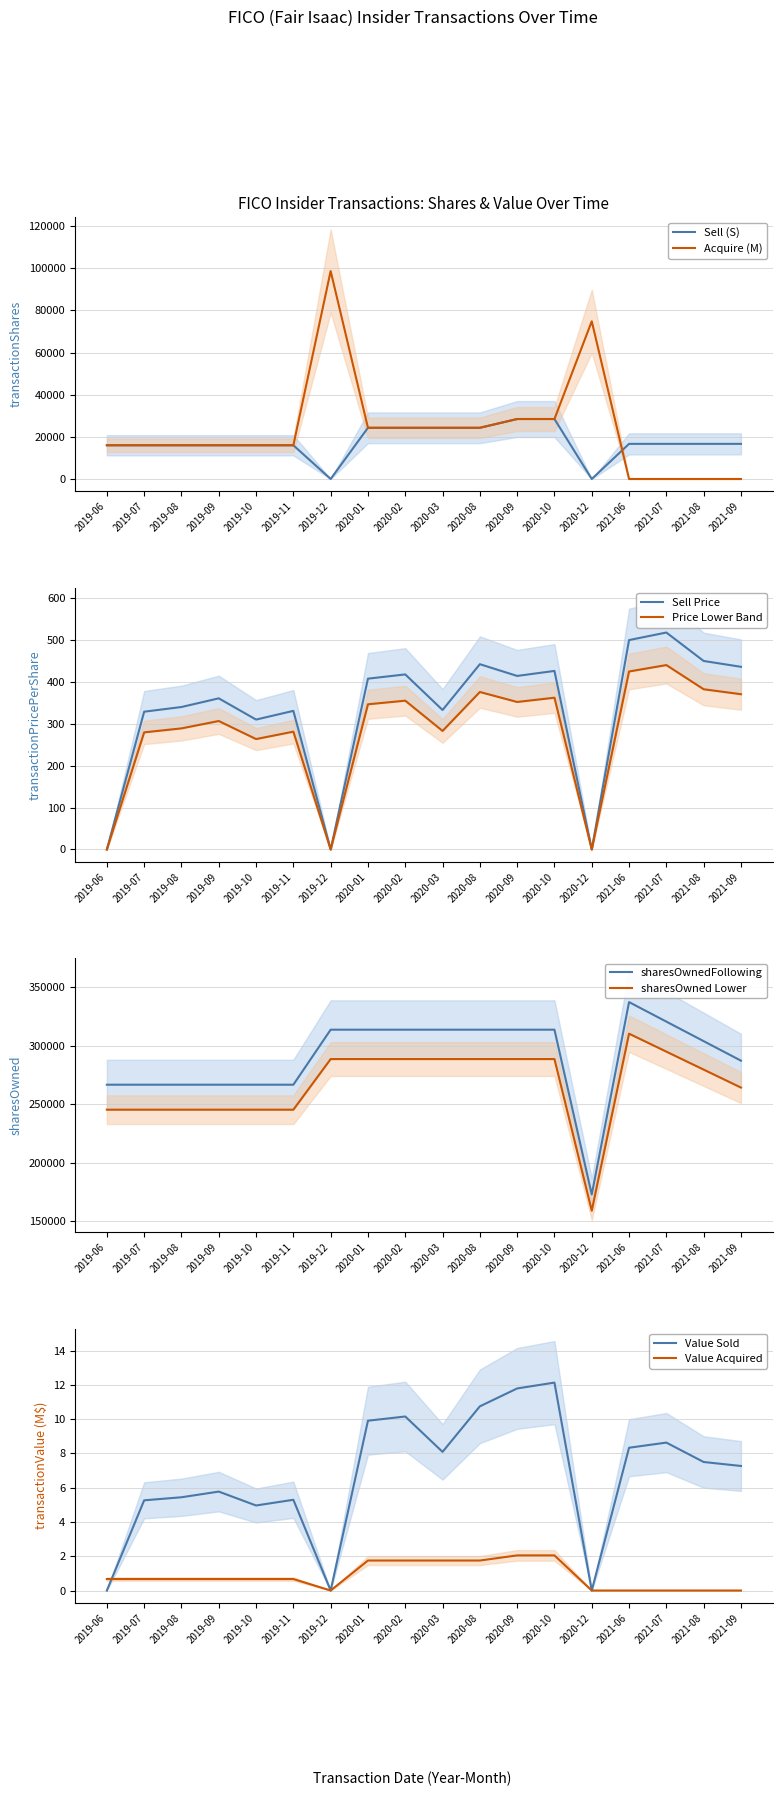

What is the value of the transactionPricePerShare_S point at the 16th from the left?

518.1